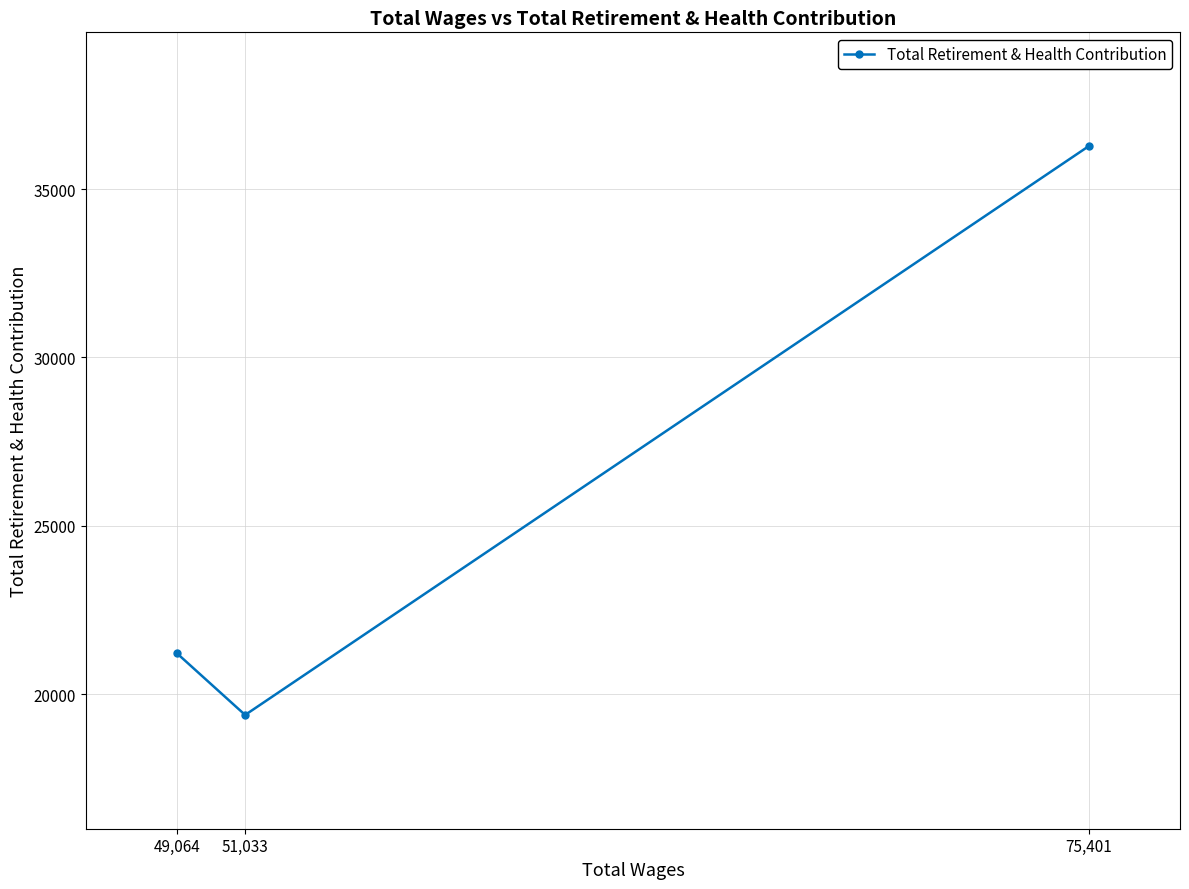

What is the label of the 2nd point from the left?

51,033